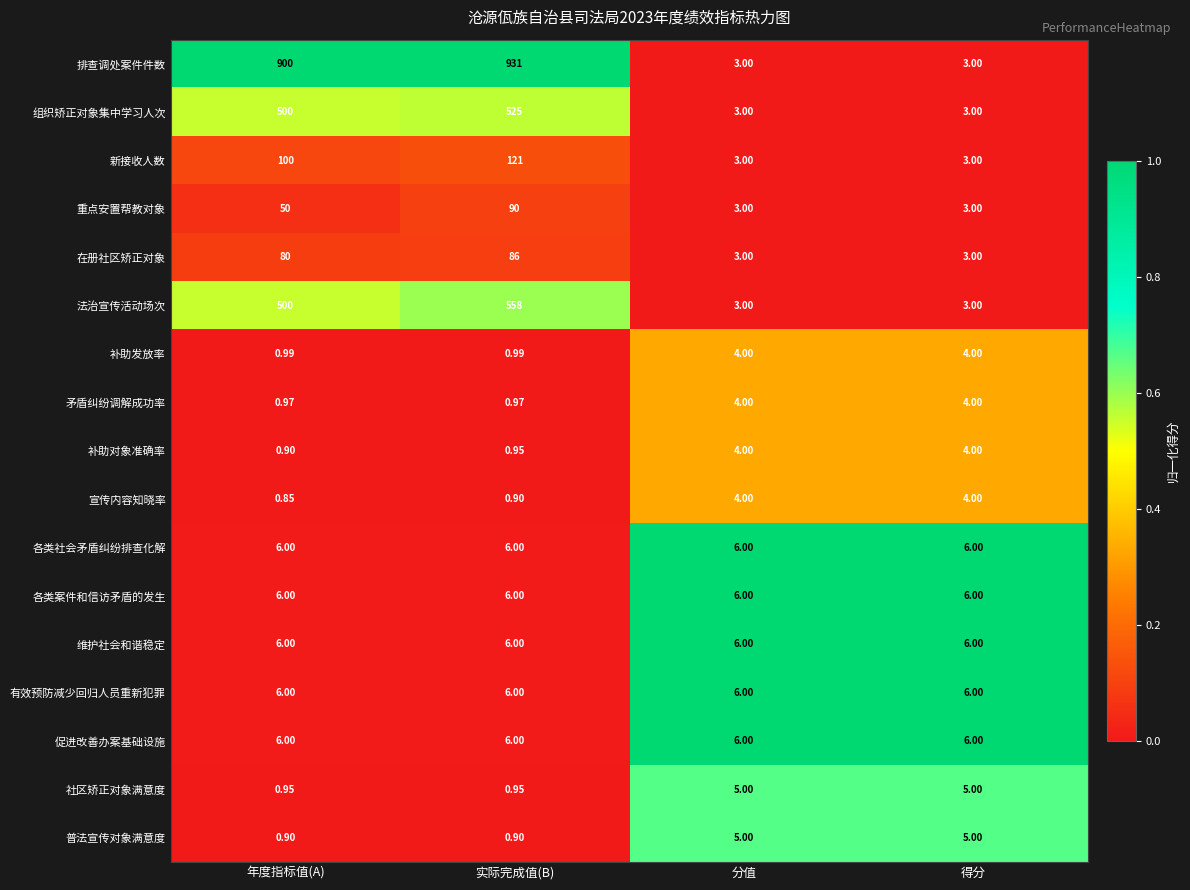

Between 实际完成值(B) and 分值, which series saw the biggest shift?

排查调处案件件数